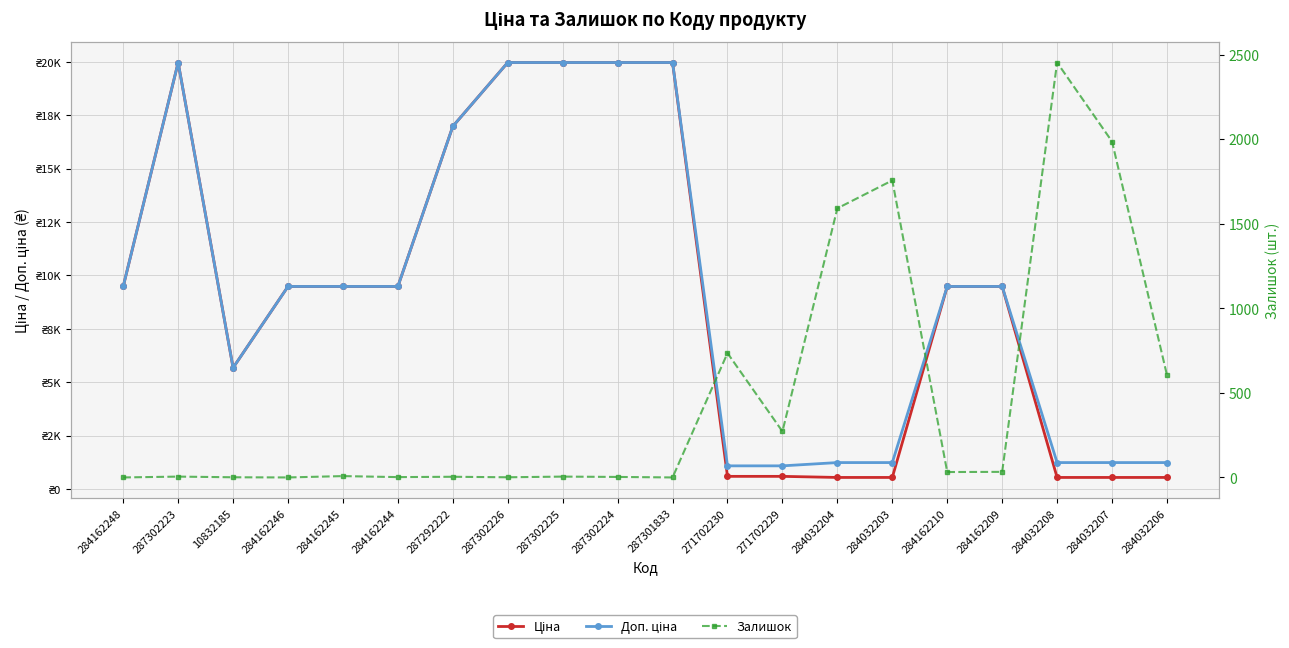

How many lines are shown in the chart?

3